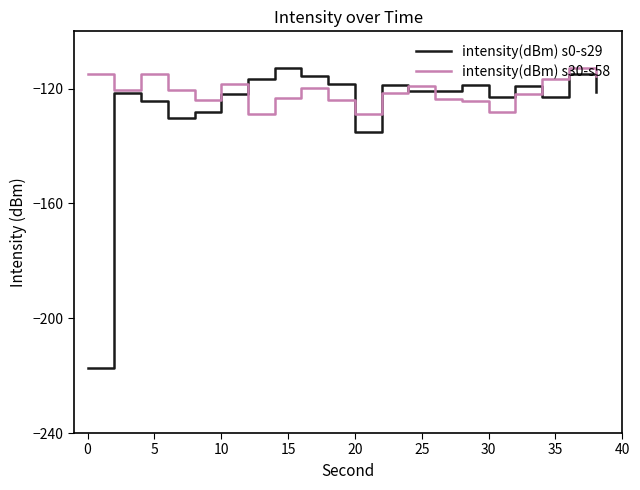

What is the minimum value for intensity(dBm) s30-s58?

-128.9